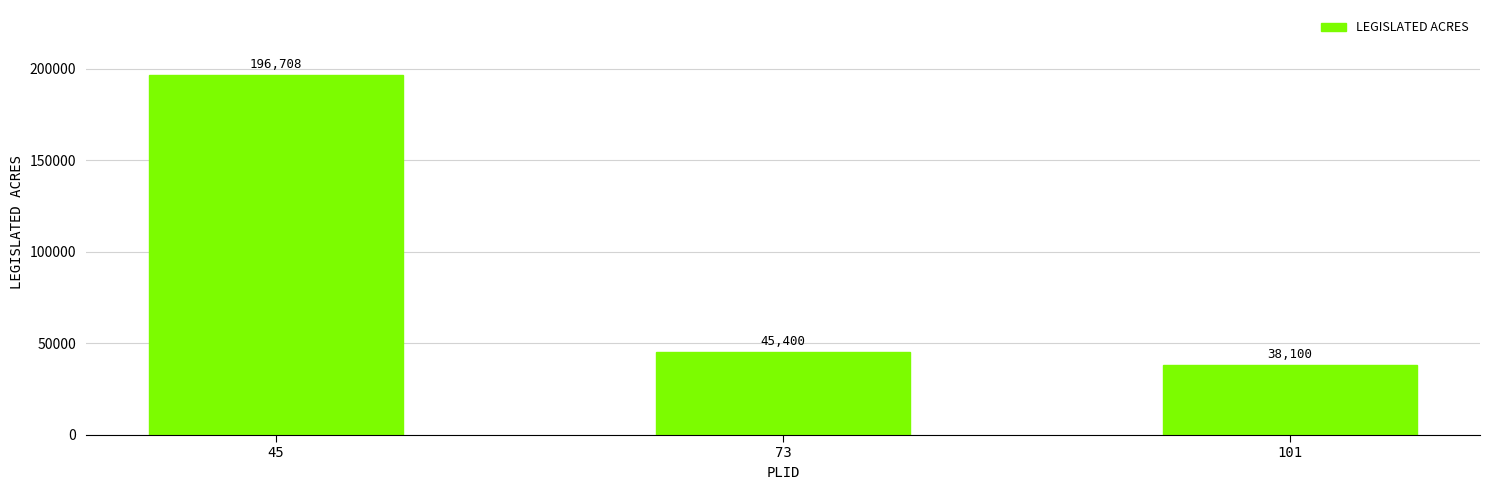

What is the value of the 2nd bar from the left?

45400